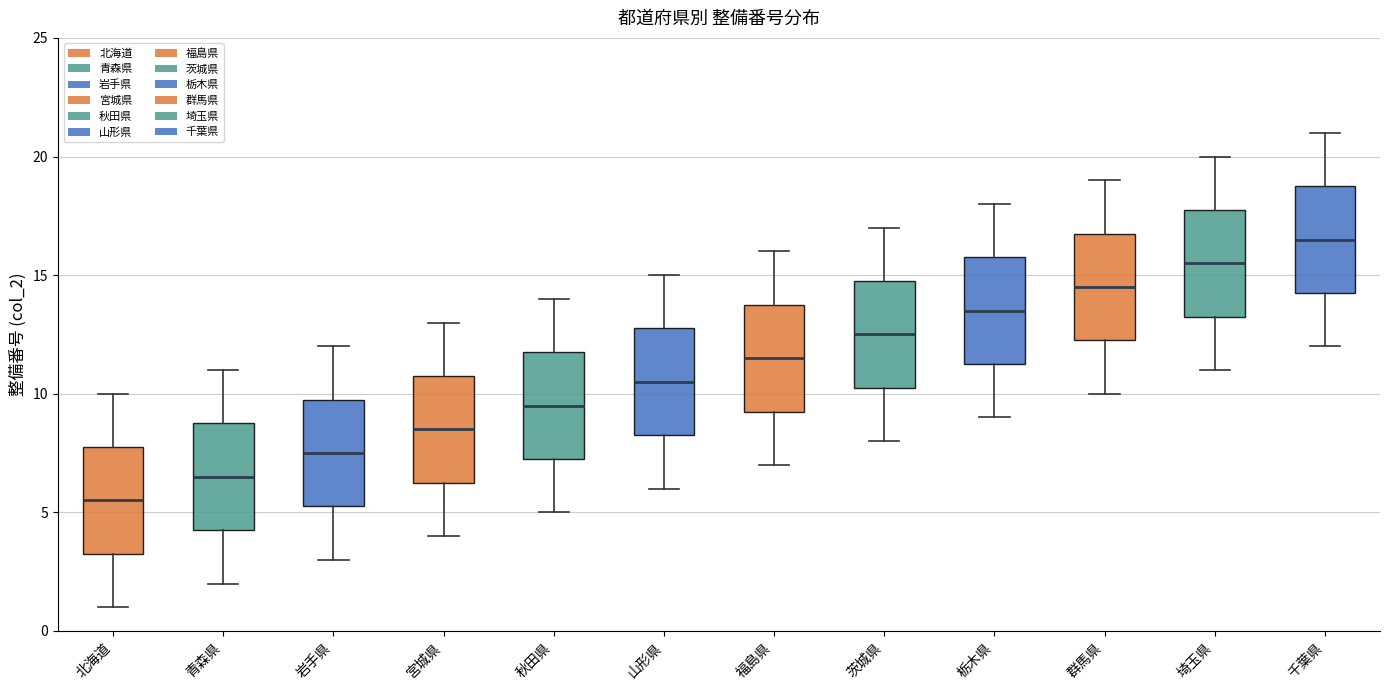

Which box's median line is the lowest?

北海道